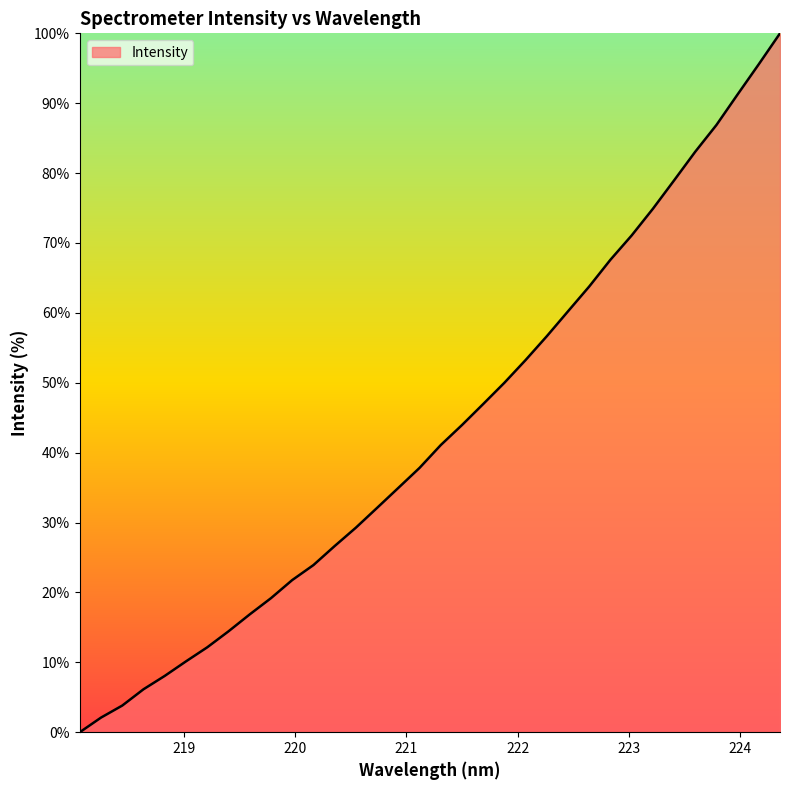

What is the maximum value shown in the chart?

100.0